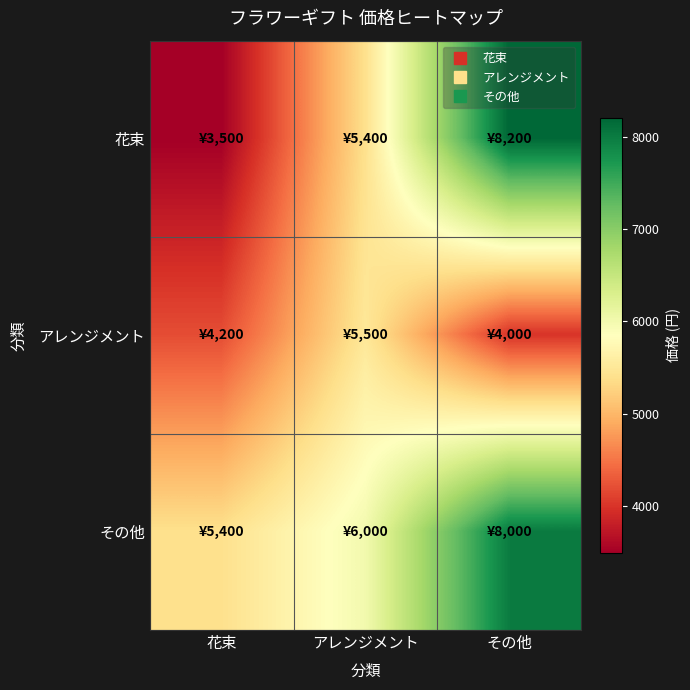

Which series changed the most between アレンジメント and その他?

花束